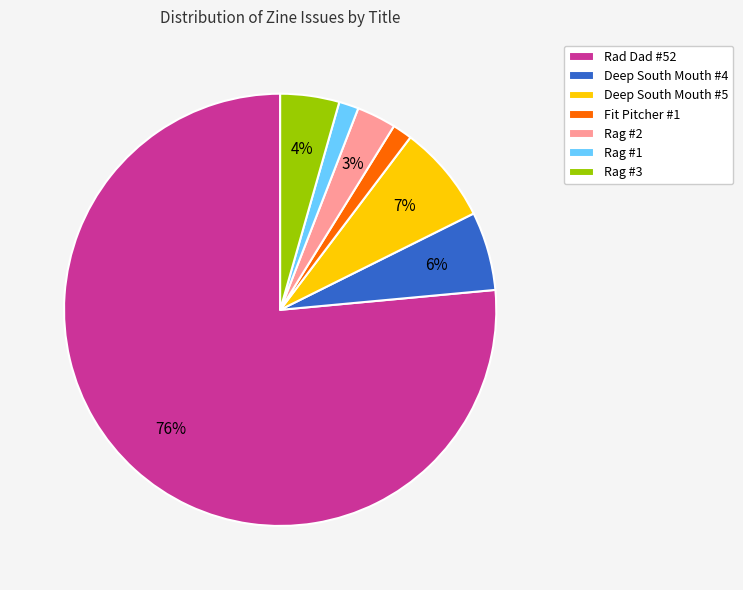

Which has a higher value, Deep South Mouth #4 or Rag #1?

Deep South Mouth #4